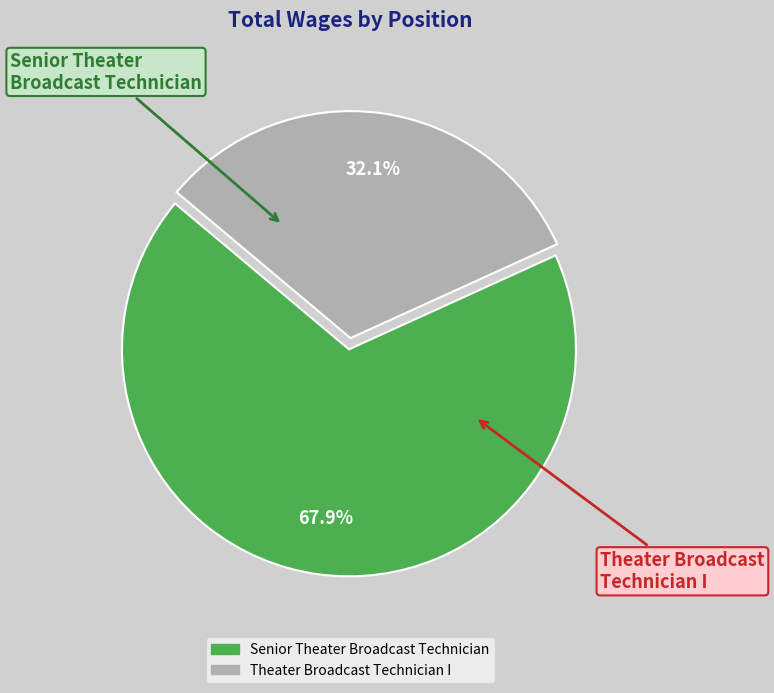

Which slice is the largest?

Senior Theater Broadcast Technician